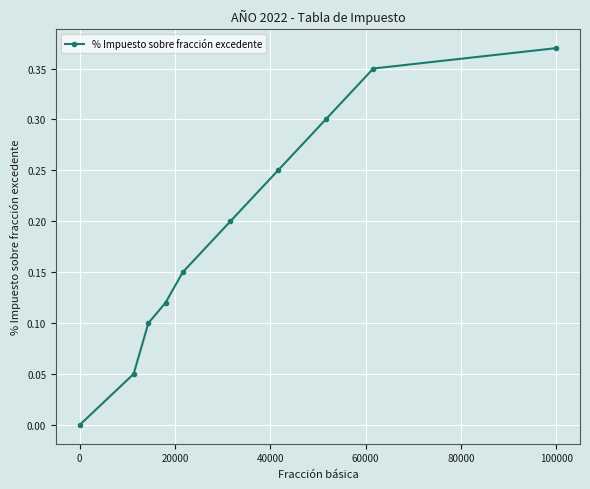

True or false: there are more than 0 points higher than both neighbors.

False